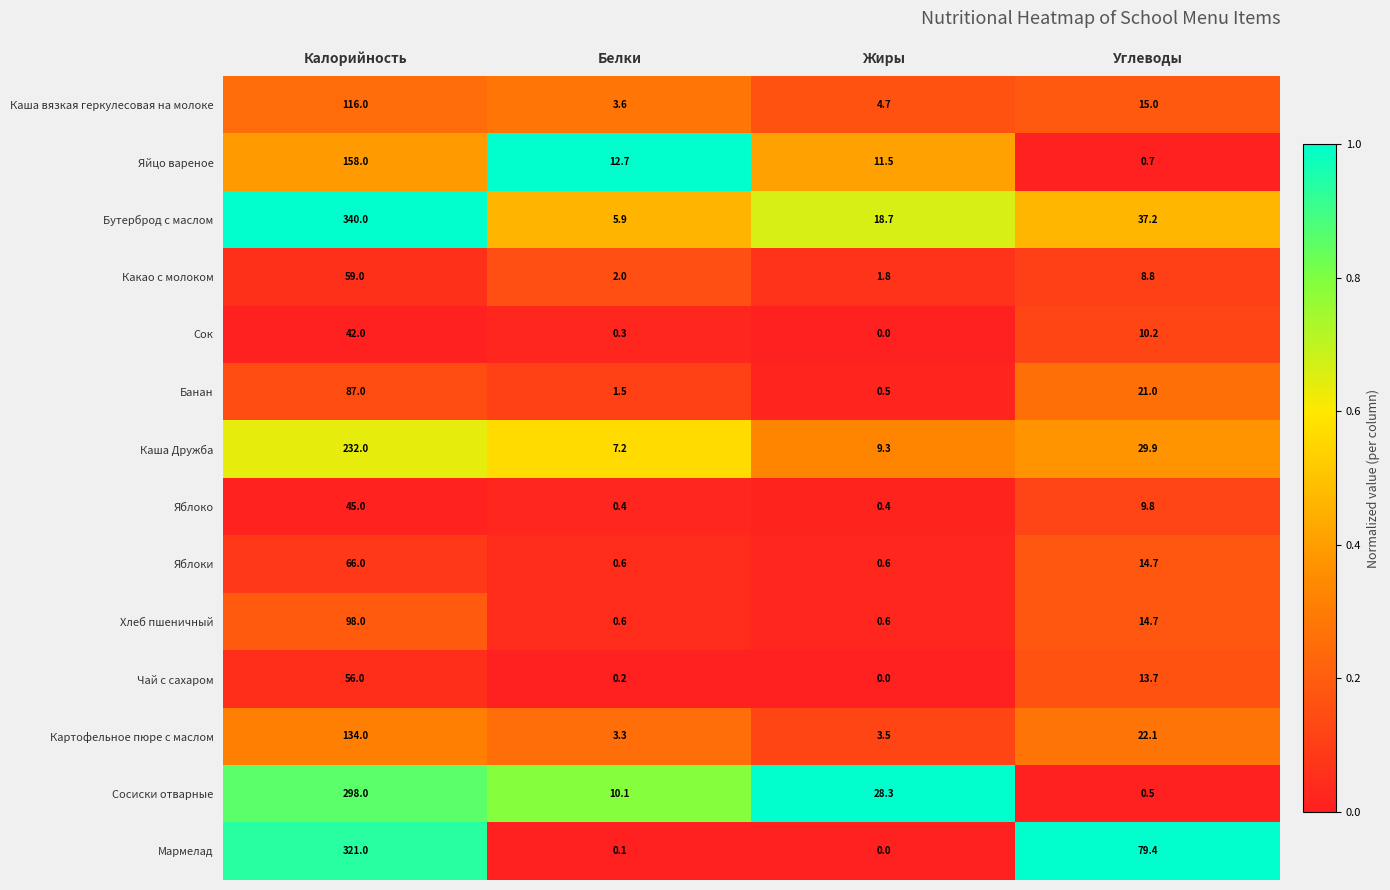

Which category has the highest value in the Яйцо вареное series?

Калорийность